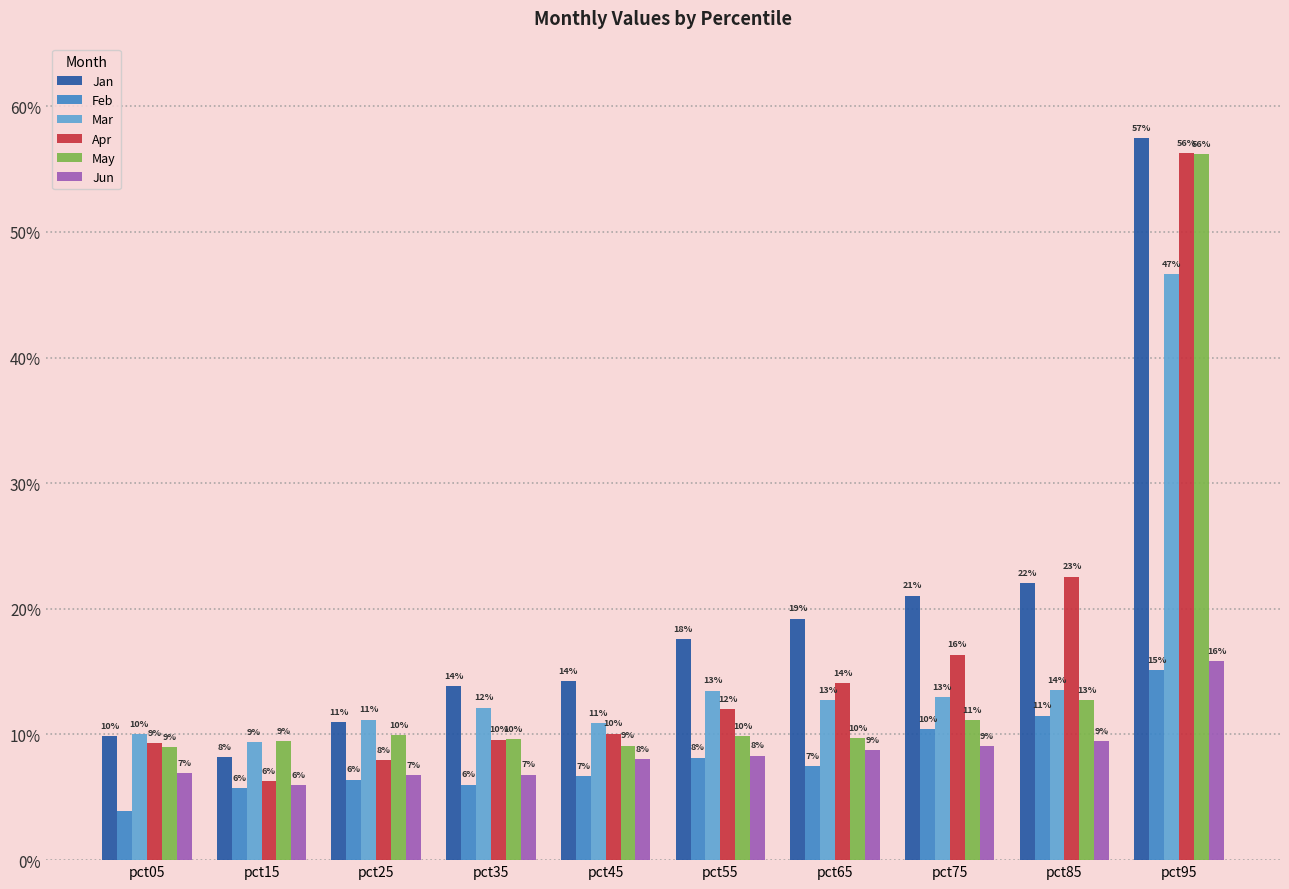

At which label does Mar reach its peak?

pct95